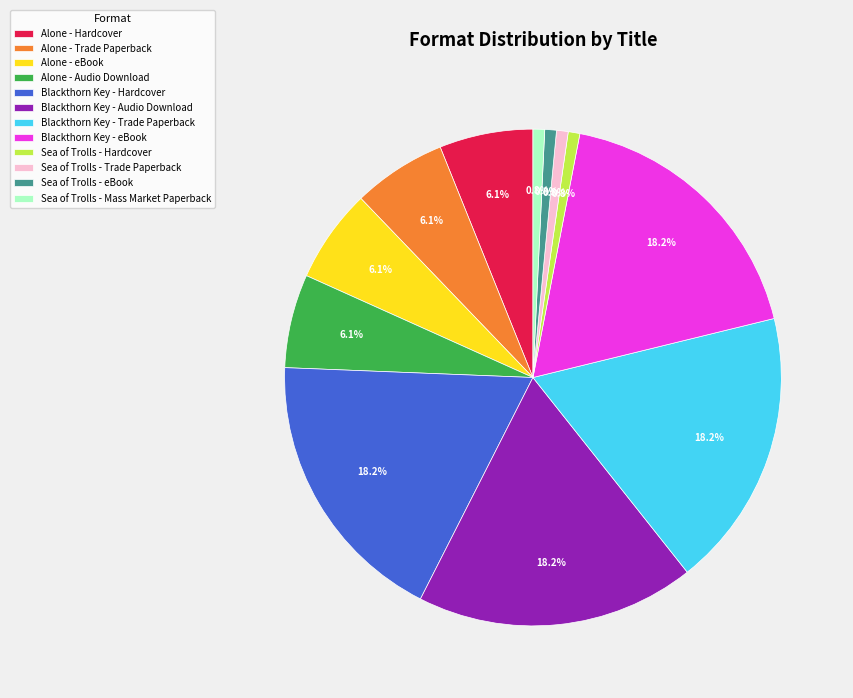

Combined, do Alone - Hardcover and Blackthorn Key - eBook account for over 50%?

No